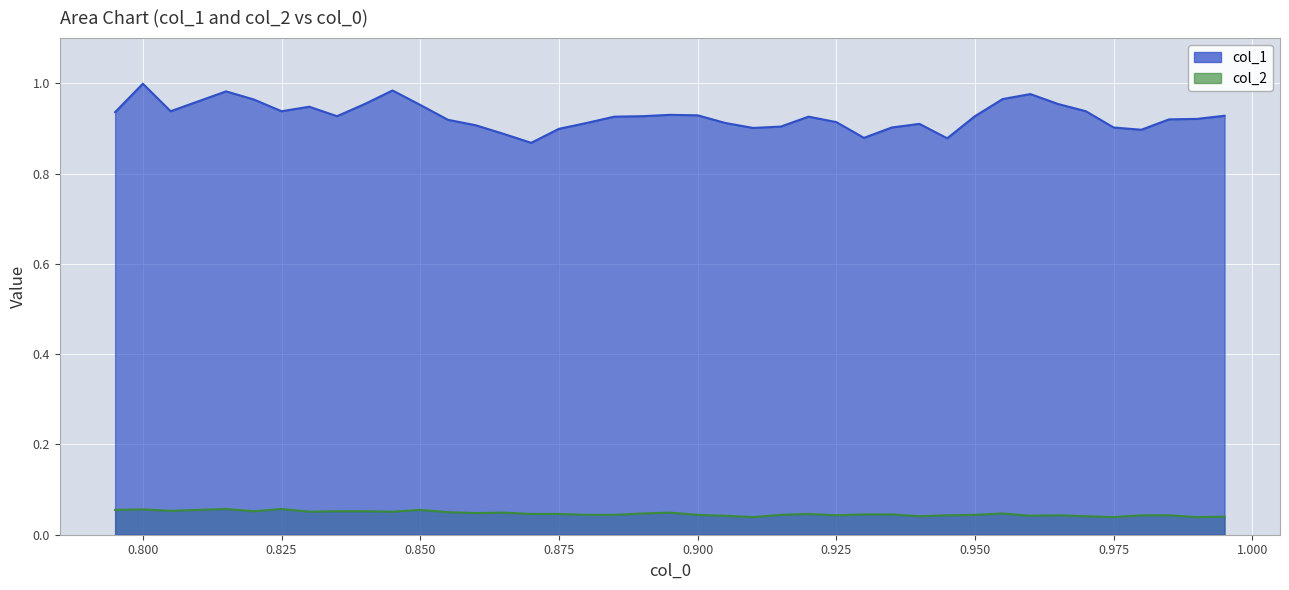

At which label is col_2 closest to 0?

0.91